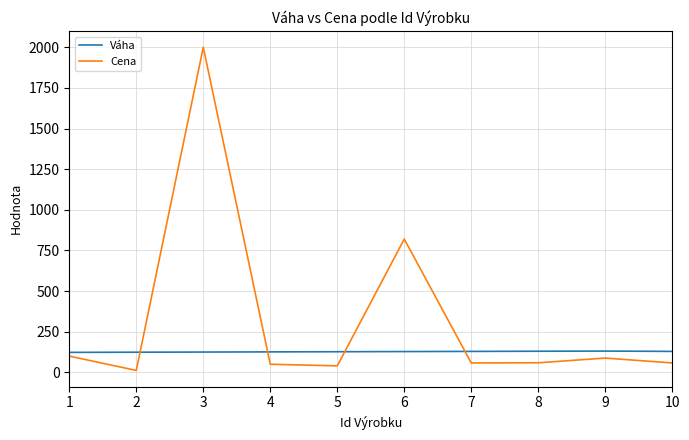

Rank the series by their average value, from highest to lowest.

Cena, Váha